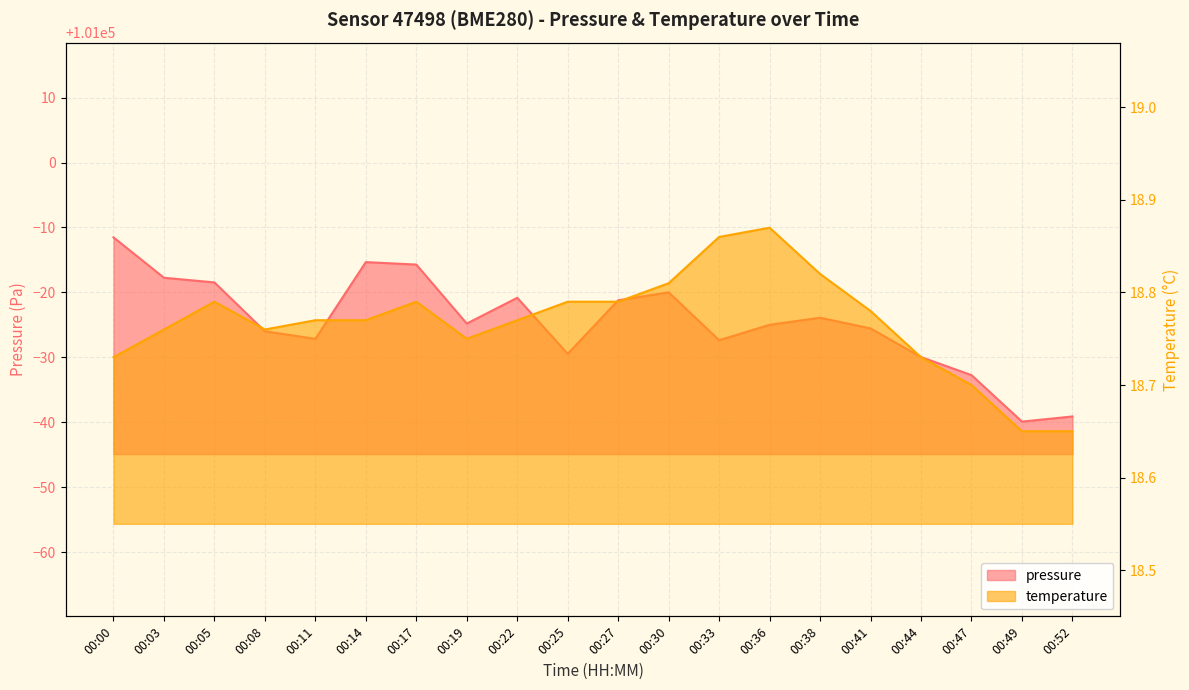

Which series has the widest spread of values?

pressure